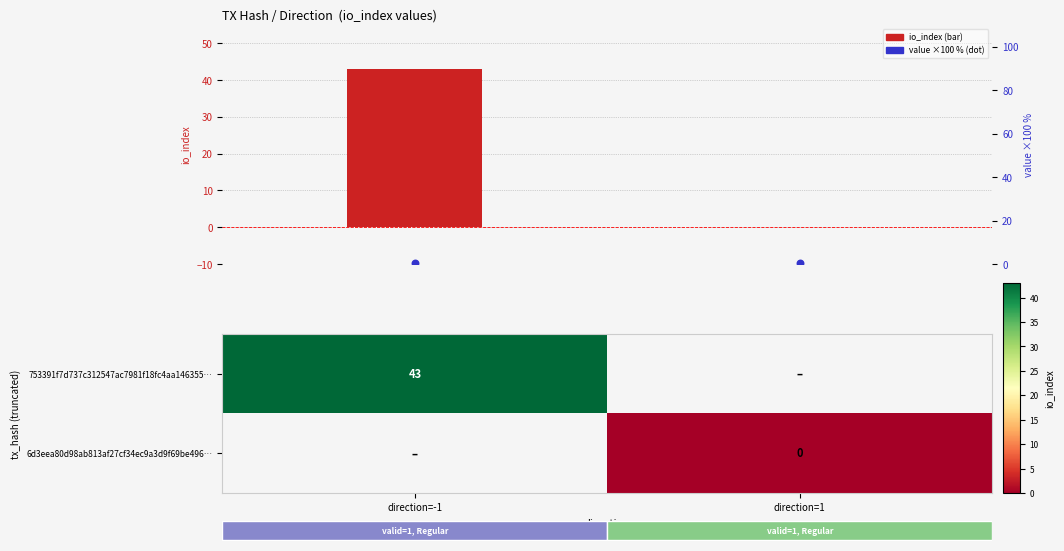

Which series has the largest total across all categories?

io_index